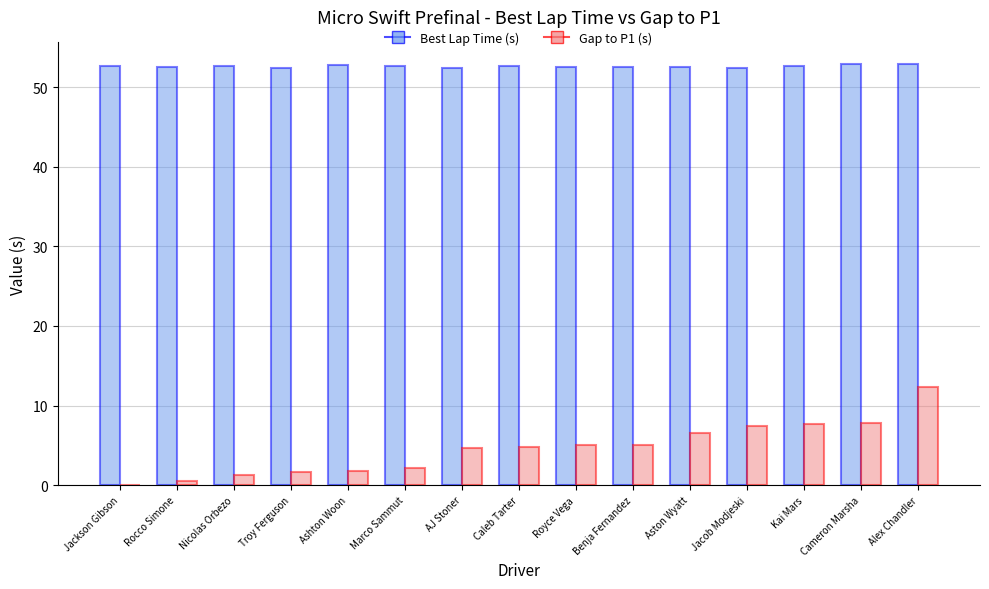

Count the number of categories in the chart.

15